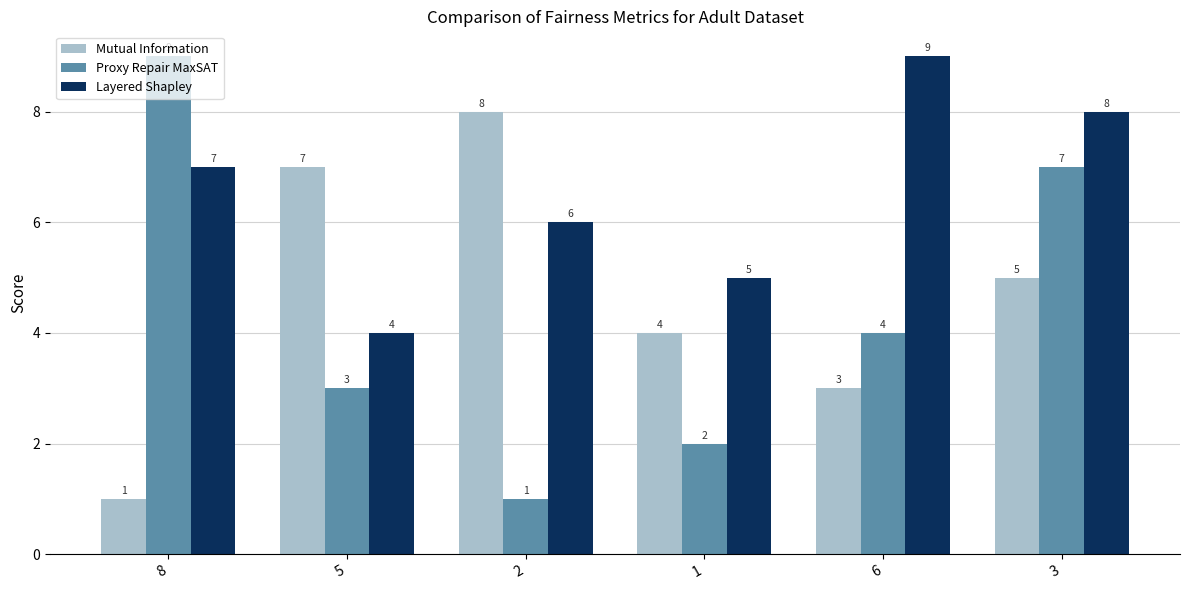

Count the Proxy Repair MaxSAT values in the range 2 to 7.

4